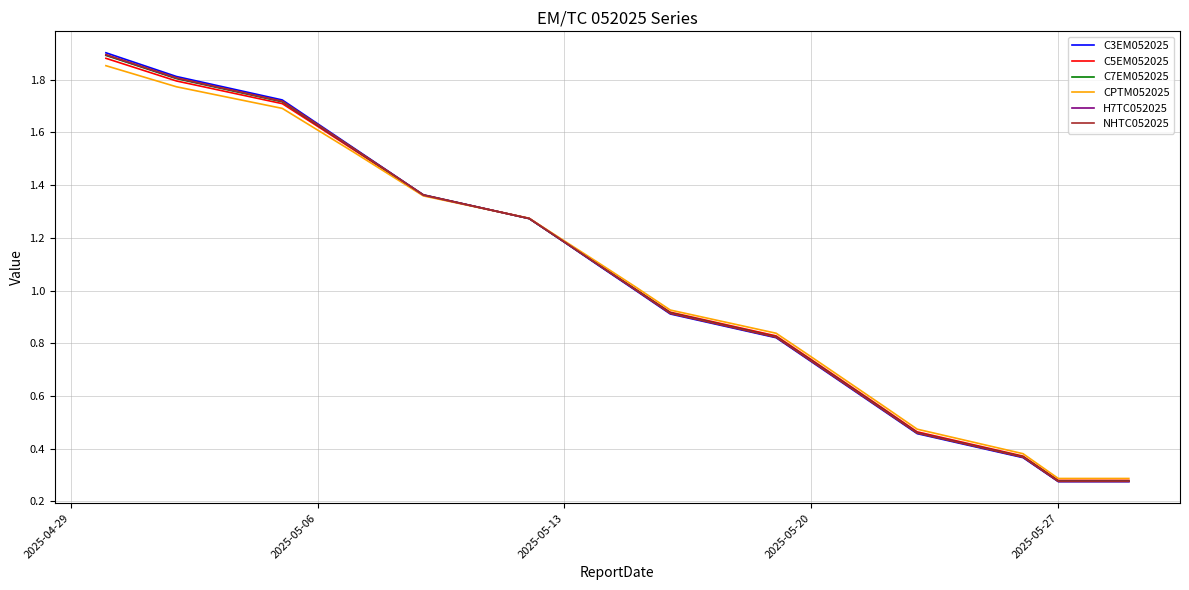

Which series has the widest spread of values?

C3EM052025